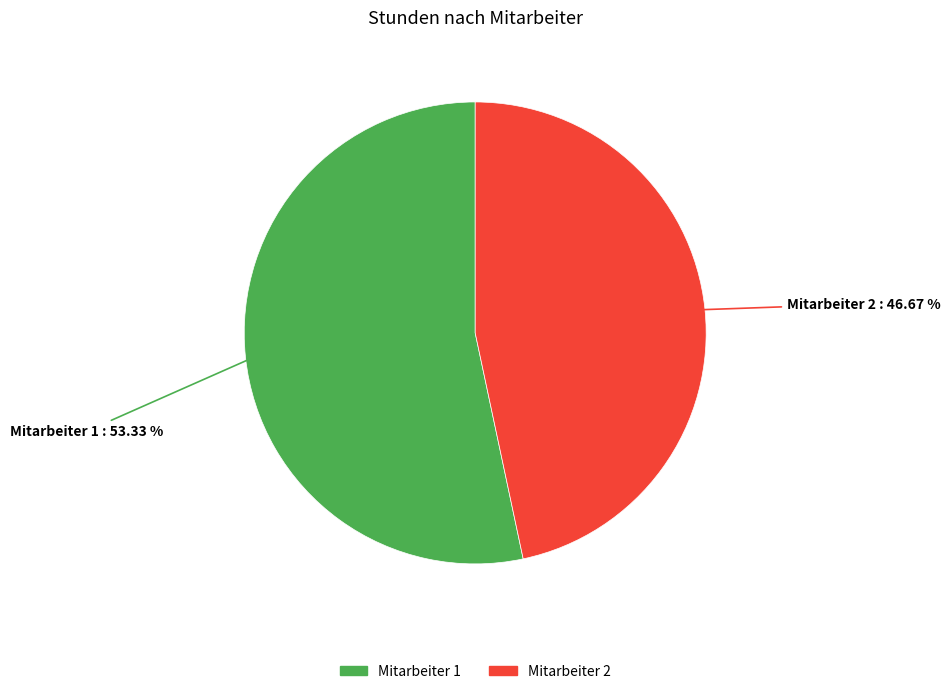

To the nearest percent, what percentage of the pie is Mitarbeiter 1?

53%